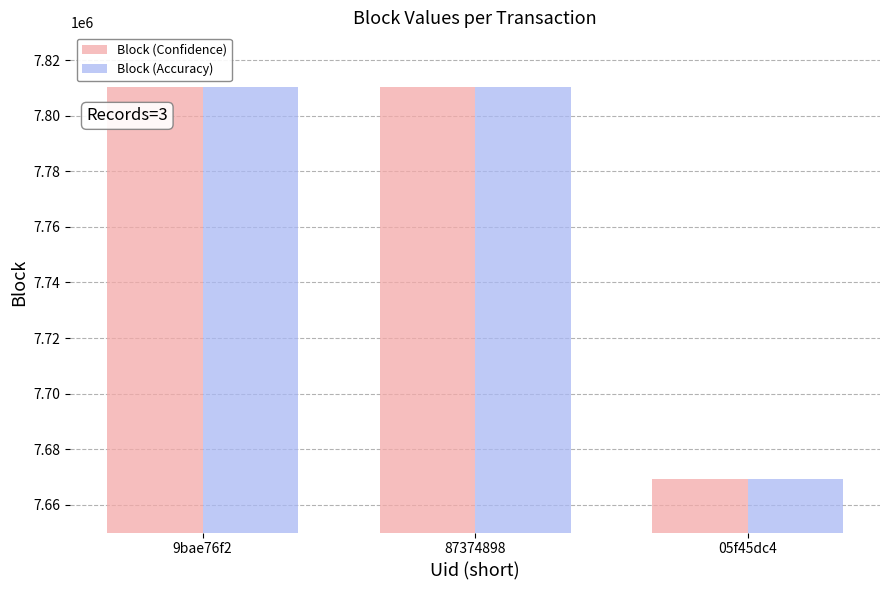

How many bars are there in total?

6